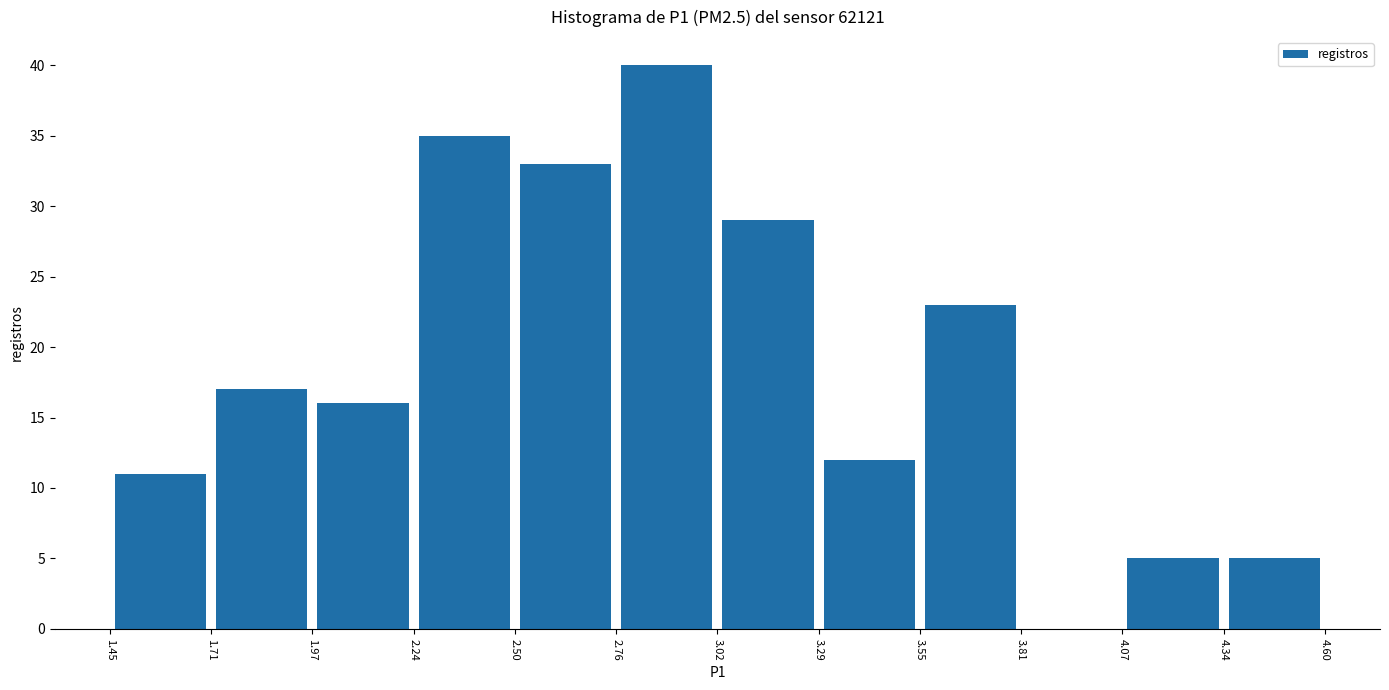

What is the height of the bar covering 3.55 to 3.81 on the x-axis? The values are not printed on the chart, so give them approximately, as read against the axis.

23